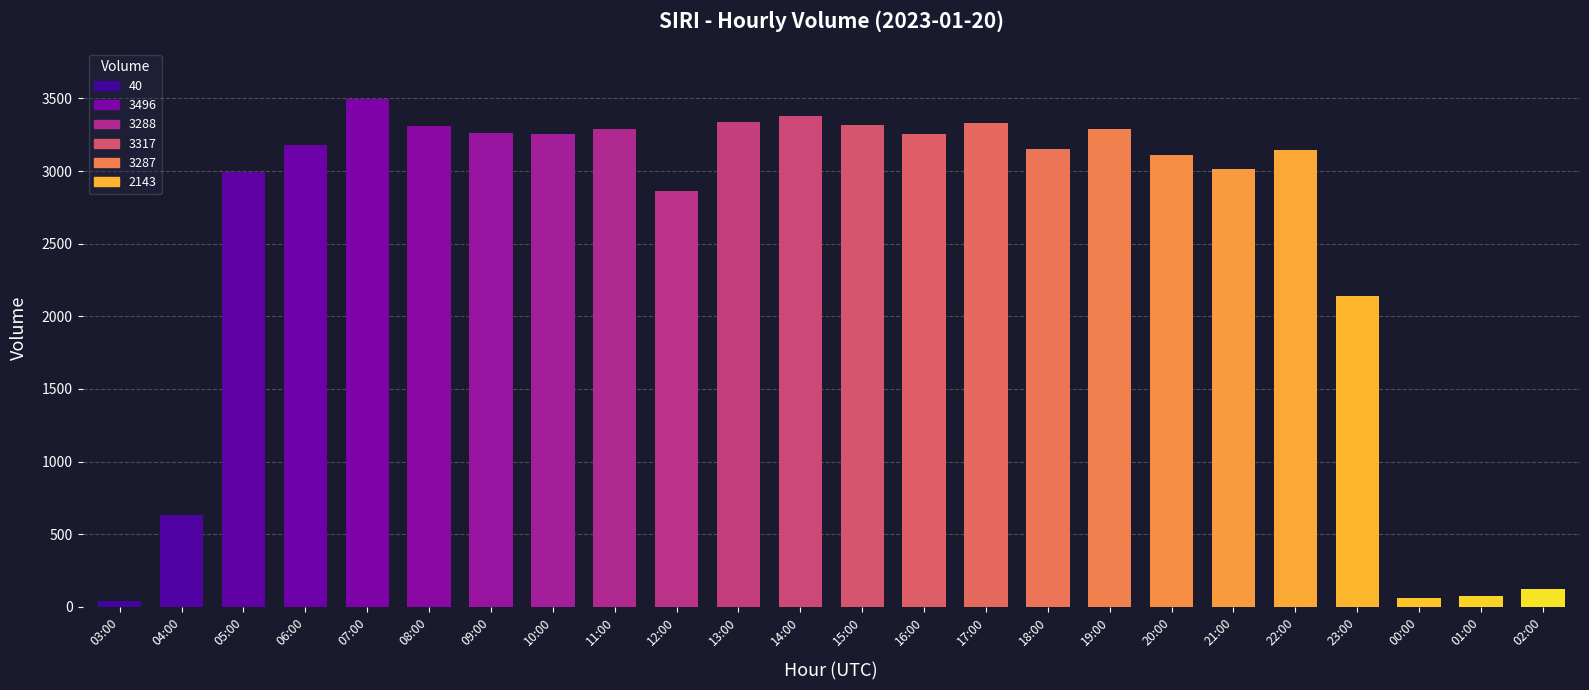

At which label is the value closest to 1768?

23:00